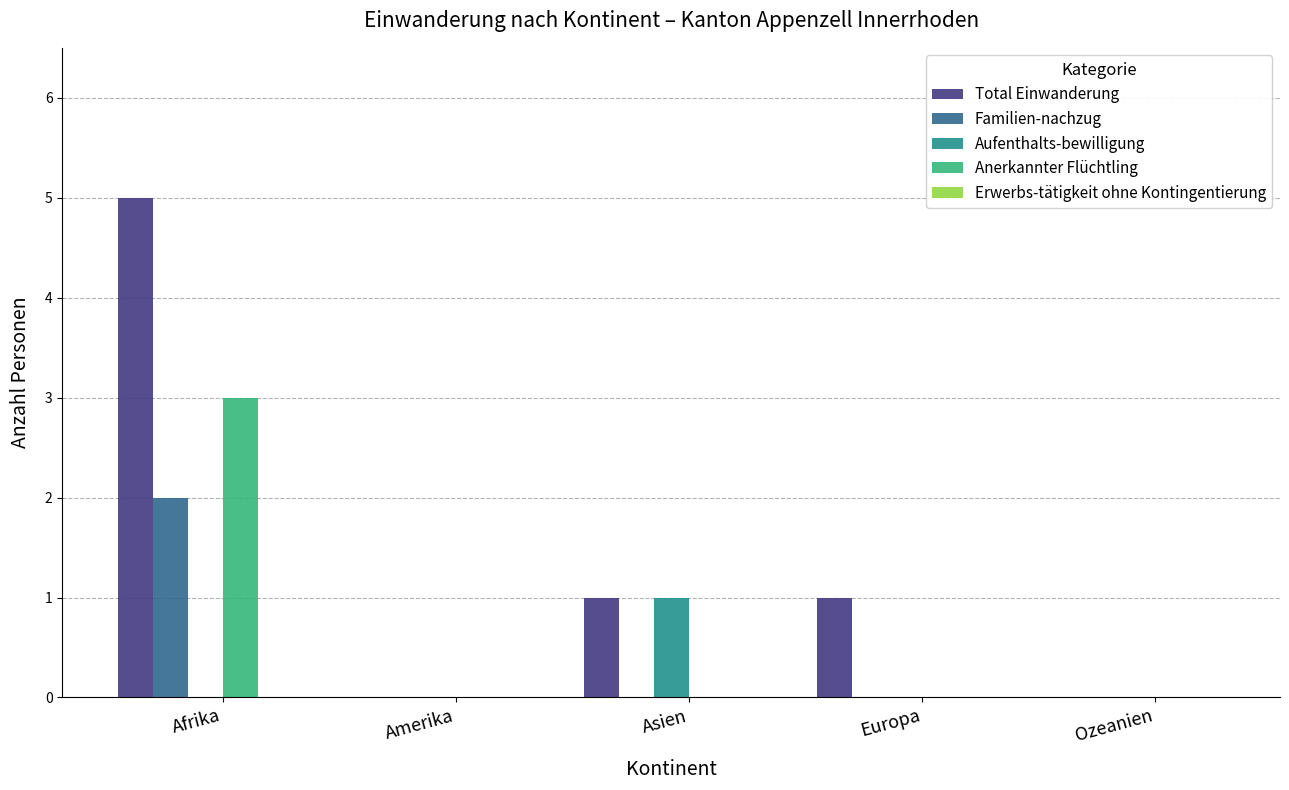

The value of Familien-nachzug at Ozeanien is 0. True or false?

True